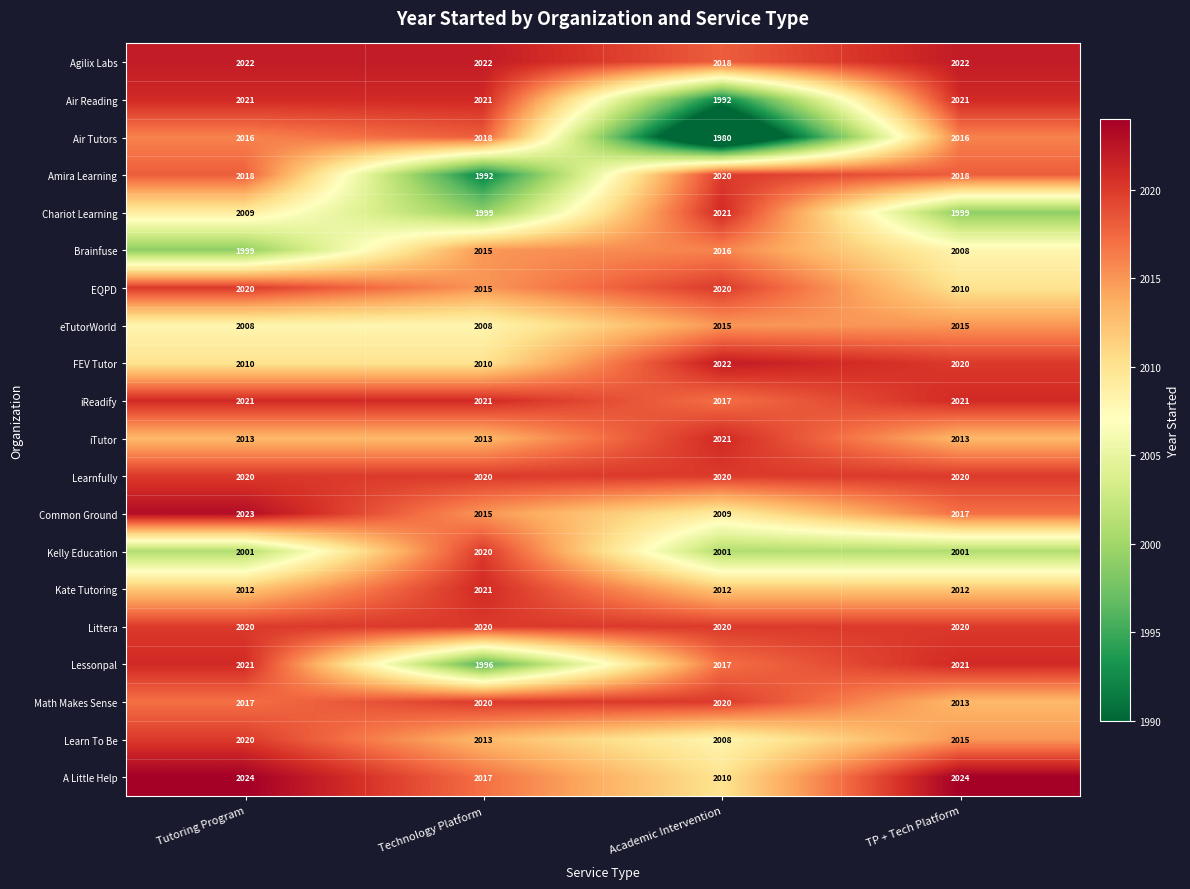

What is the difference between the maximum and minimum values in the Air Reading series?

29